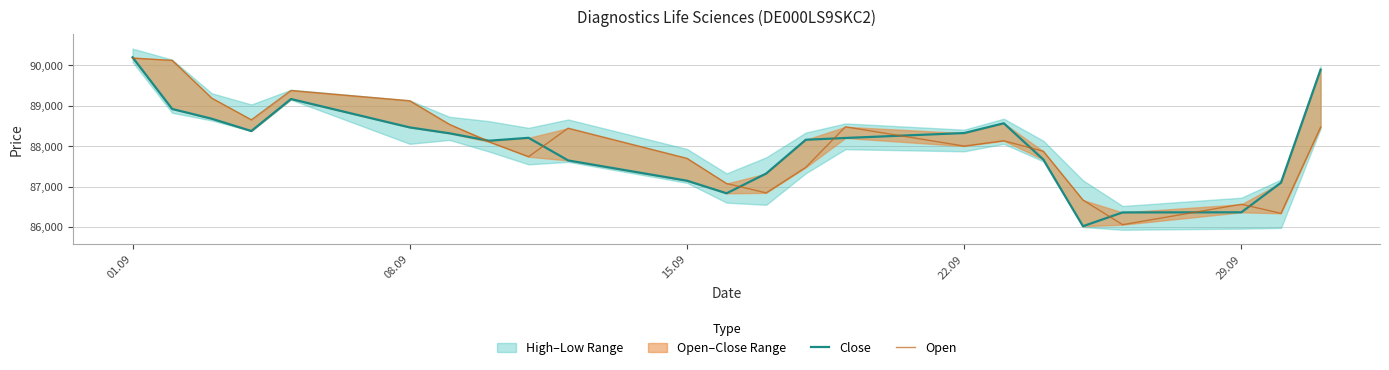

How many values in the Close series exceed 88206?

11